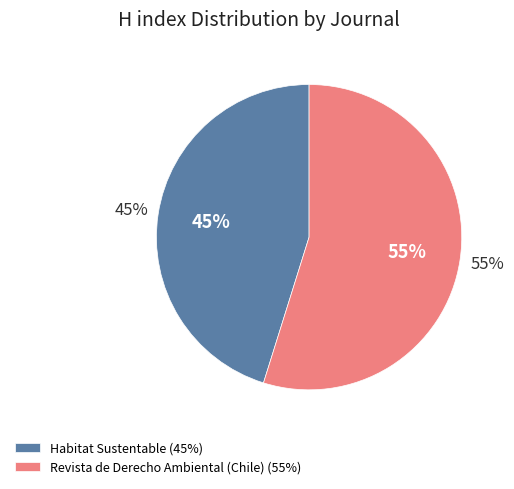

To the nearest percent, what percentage of the pie is Habitat Sustentable?

45%